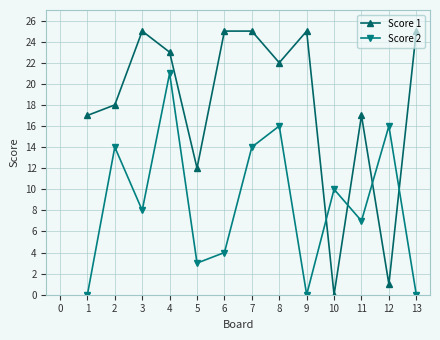

True or false: Score 2 and Score 1 intersect in this chart.

True